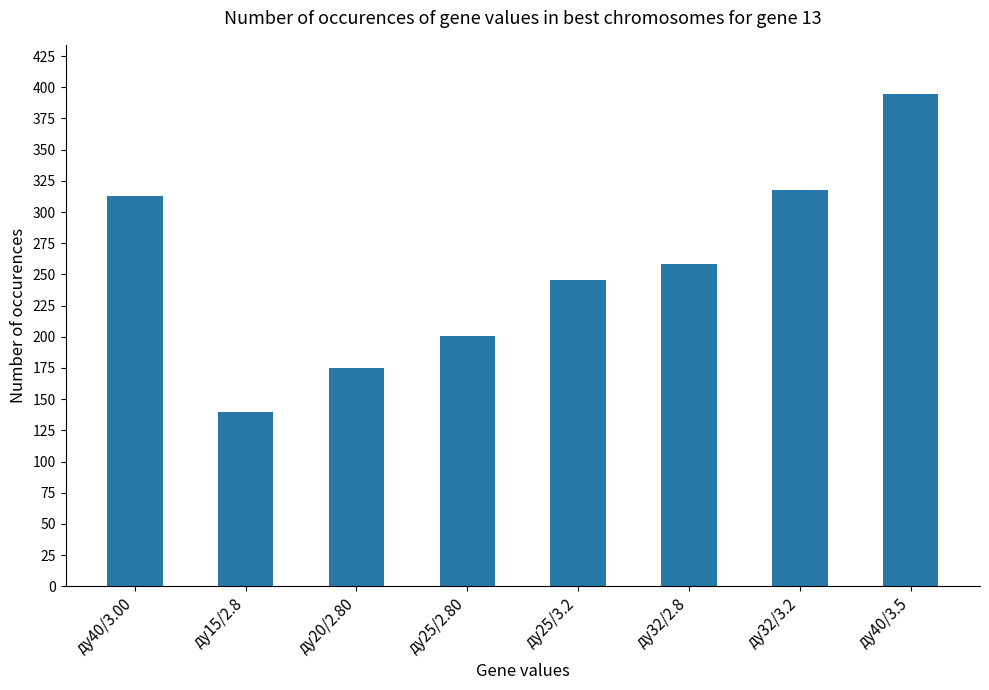

What is the label of the 3rd bar from the right?

ду32/2.8